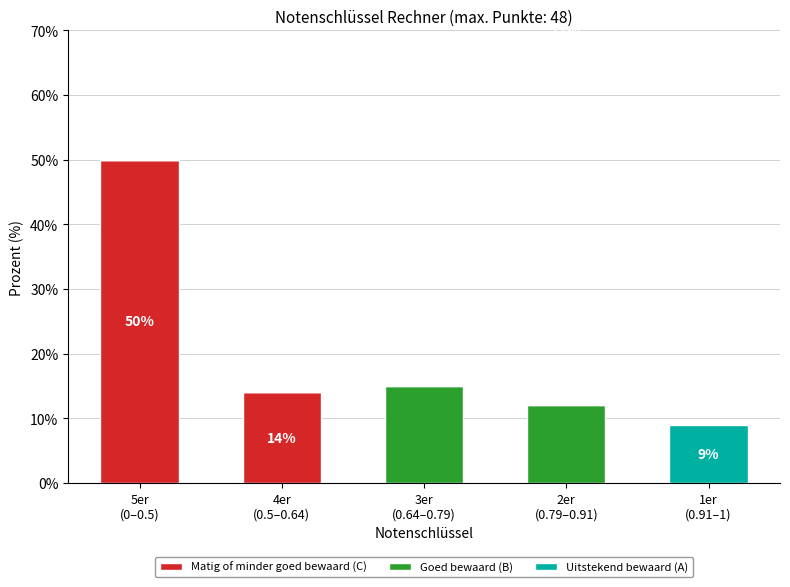

At which category is the sum across all series the highest?

5er
(0–0.5)